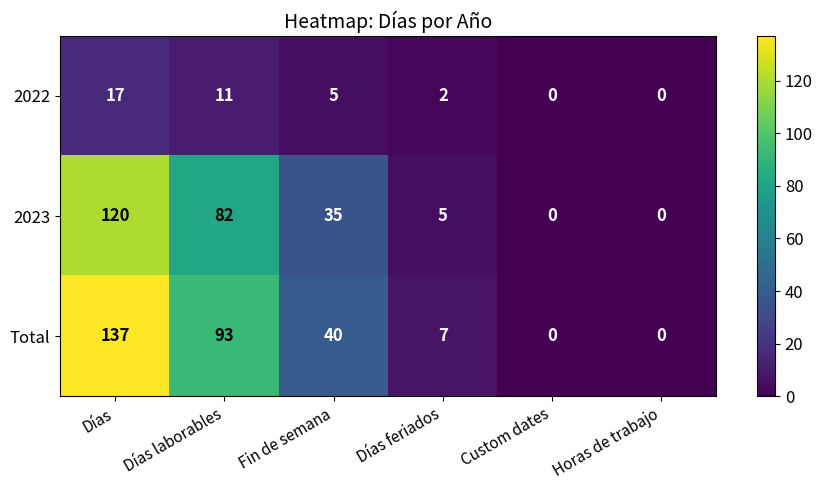

What is the difference between the Total values at Custom dates and Días laborables?

93